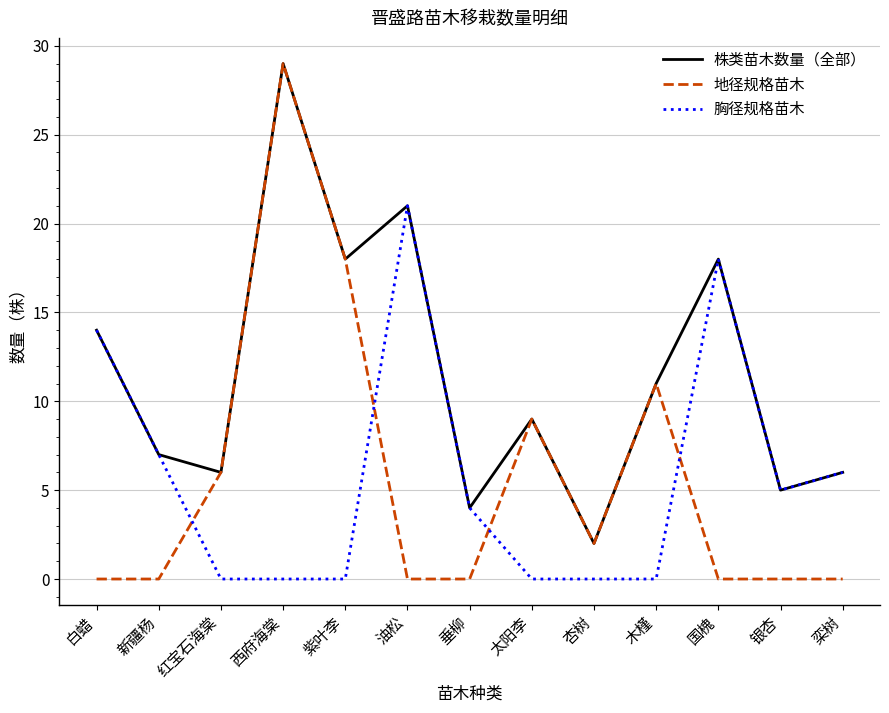

What is the average value of the 地径规格苗木 series?

6